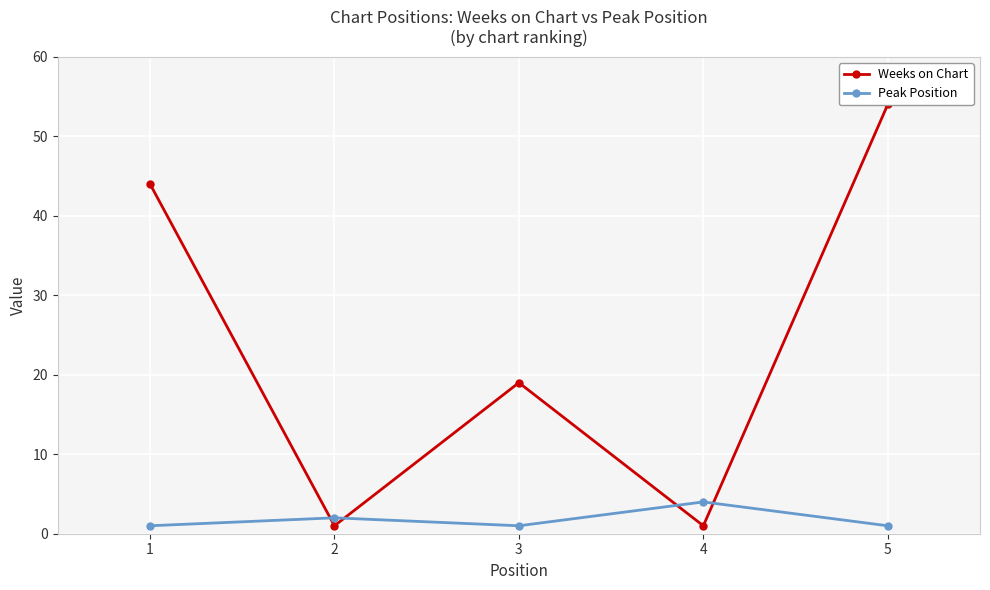

How many lines are shown in the chart?

2